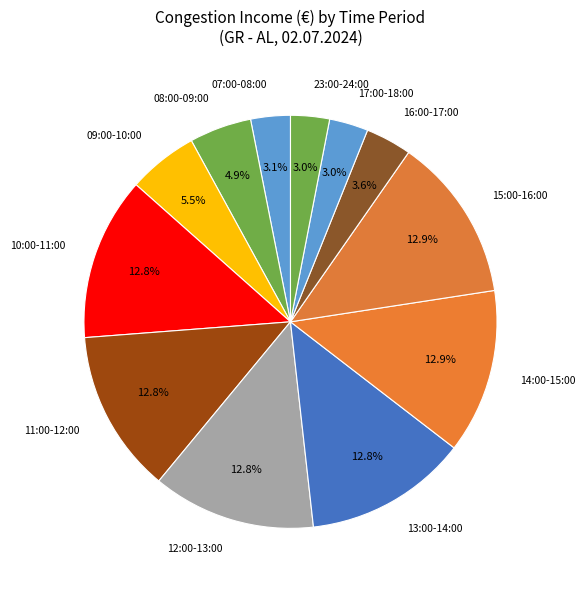

What percentage is NOT represented by 08:00-09:00?

95.1%